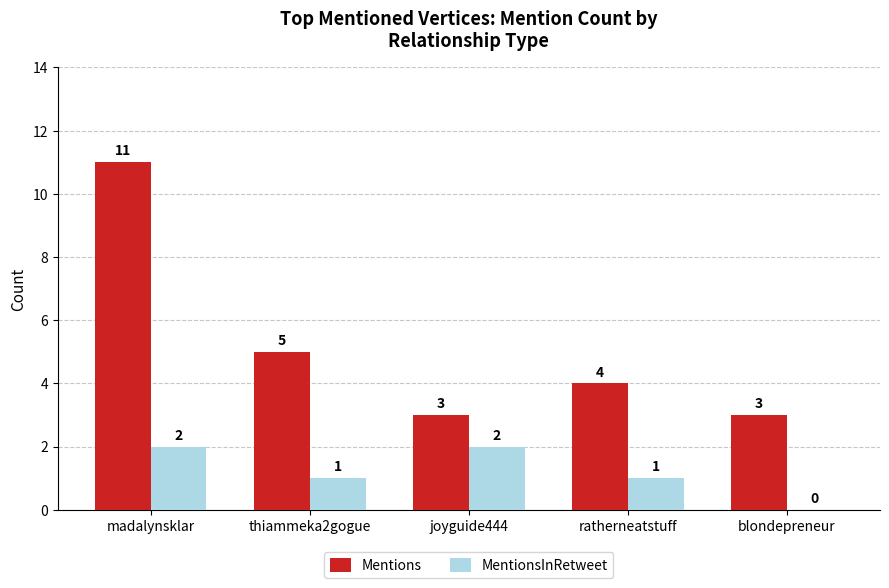

What are all the series names shown in the legend?

Mentions, MentionsInRetweet